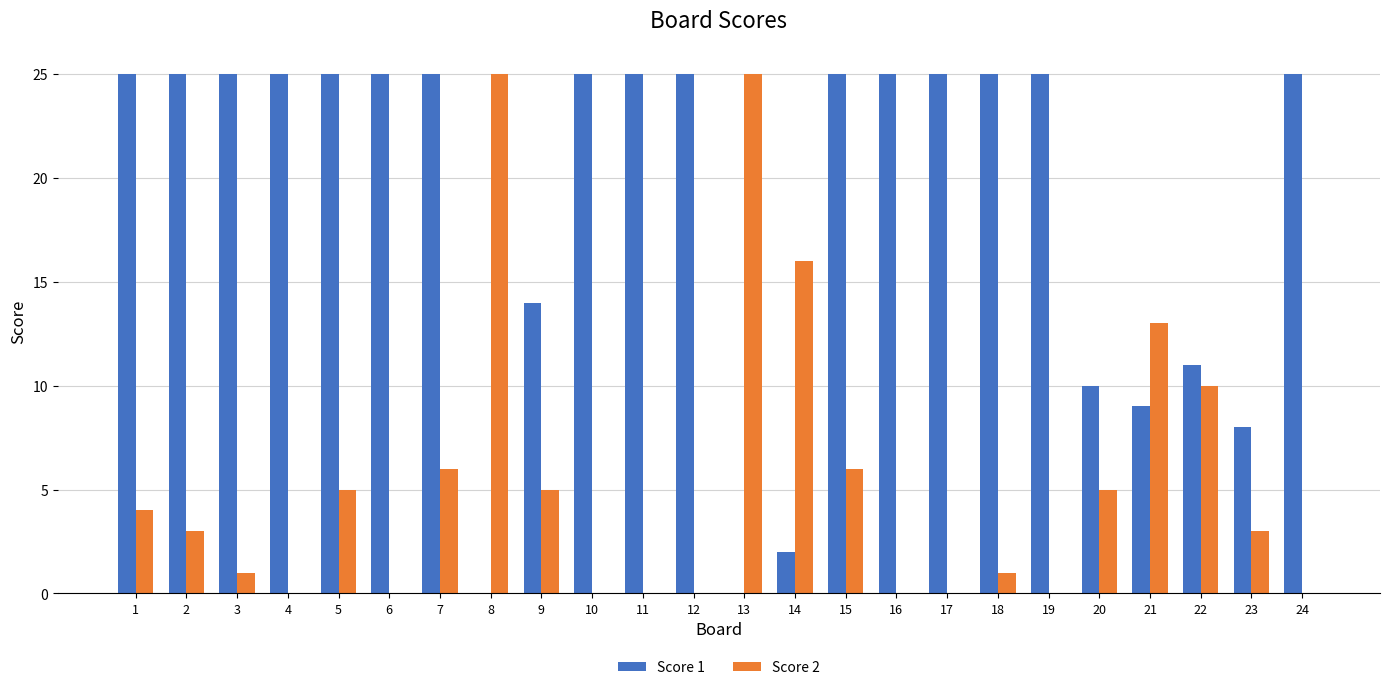

Does the chart contain stacked bars?

No